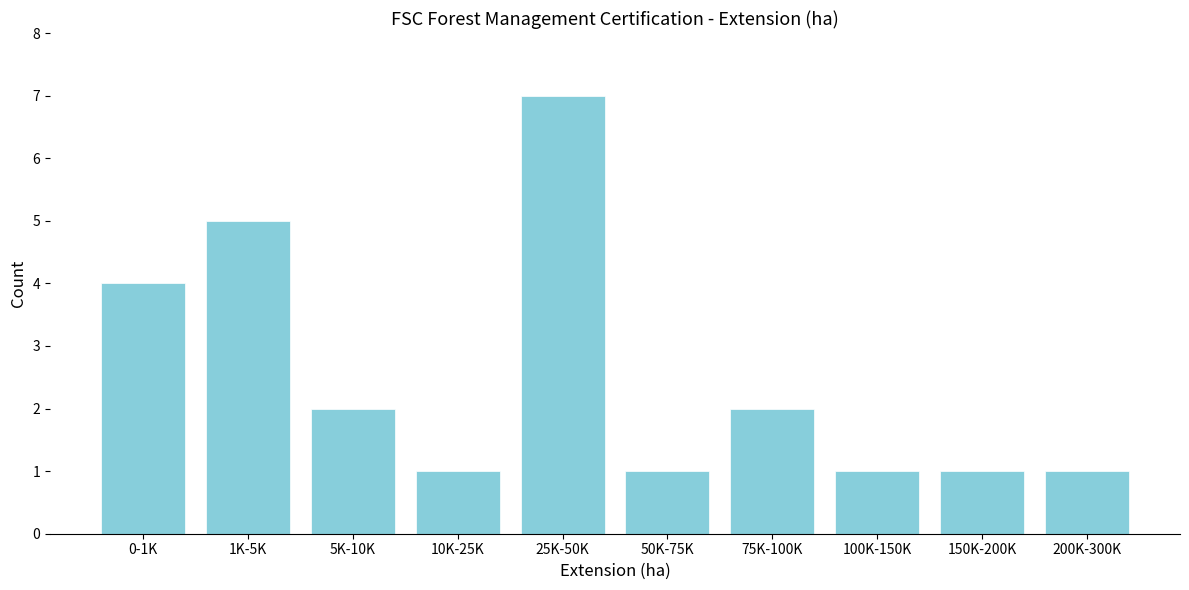

Reading left to right, extract all data points from this chart.

4	5	2	1	7	1	2	1	1	1